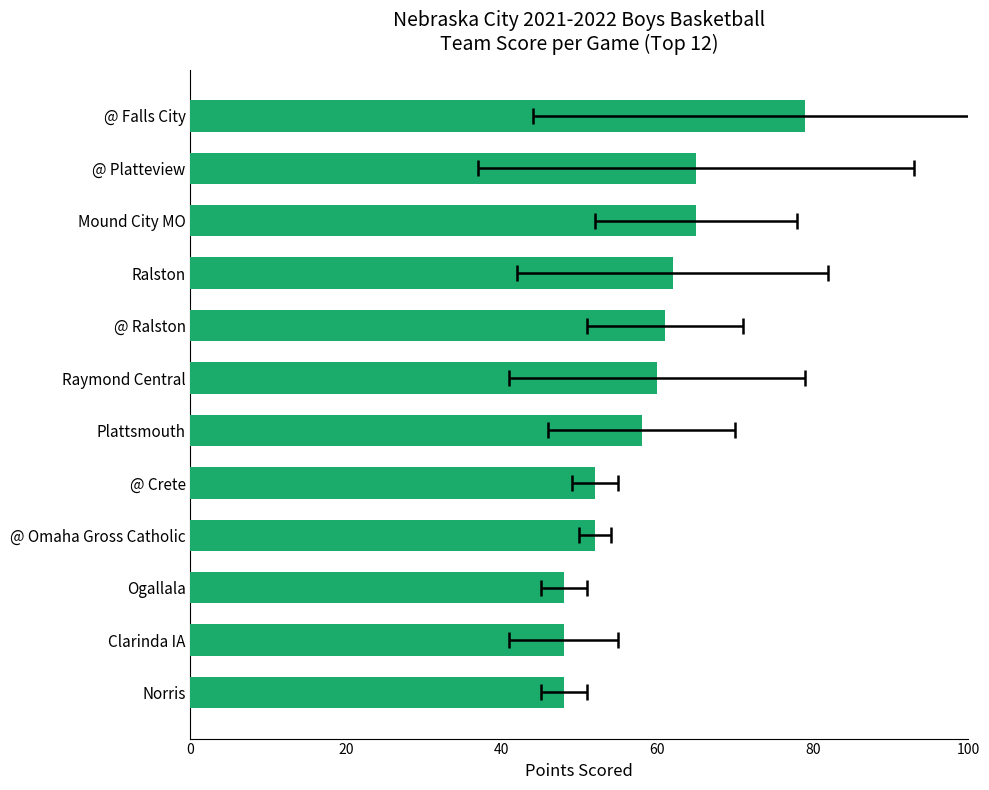

What is the sum of all values?

698